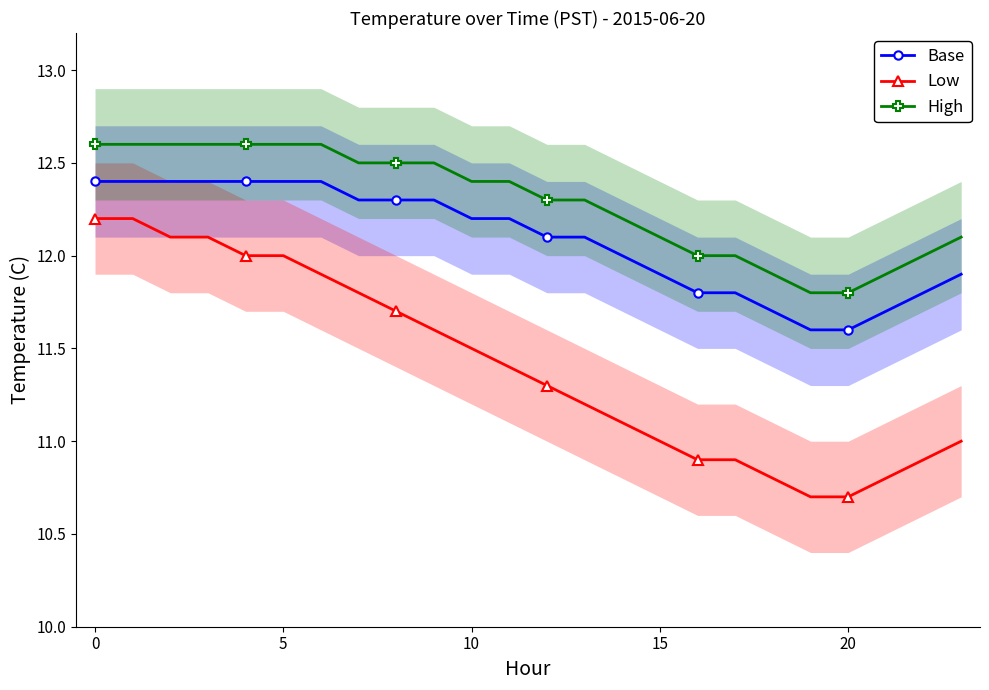

True or false: High and Low intersect in this chart.

False